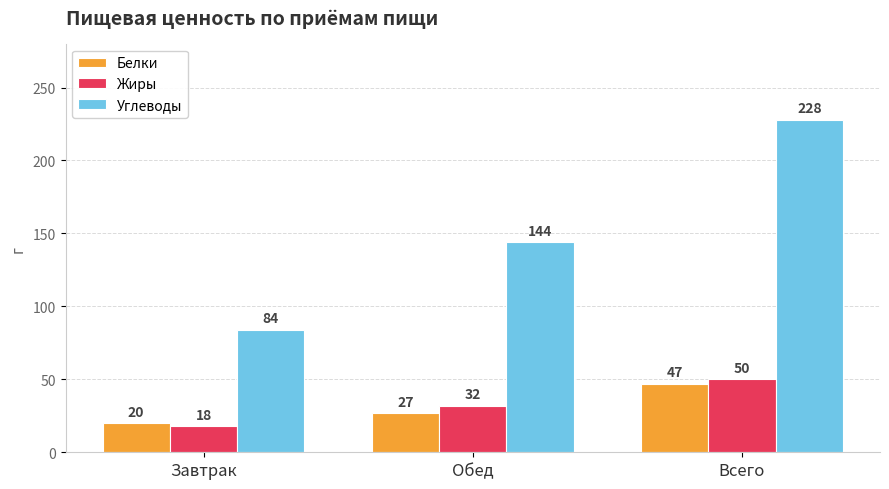

What is the greatest value displayed?

228